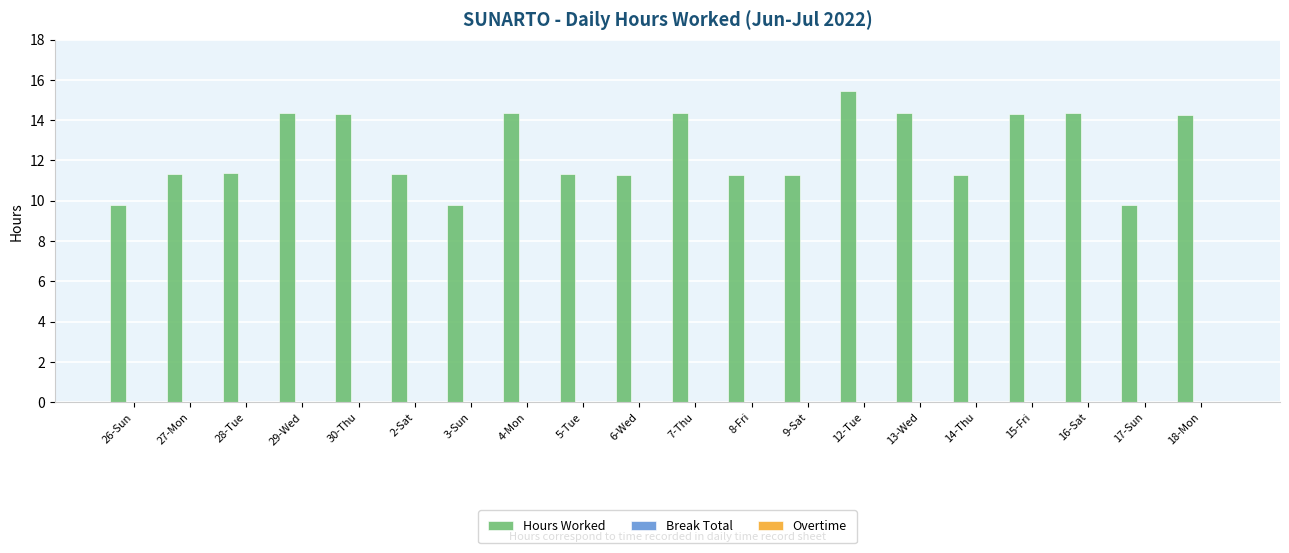

How many bars are there in total?

20